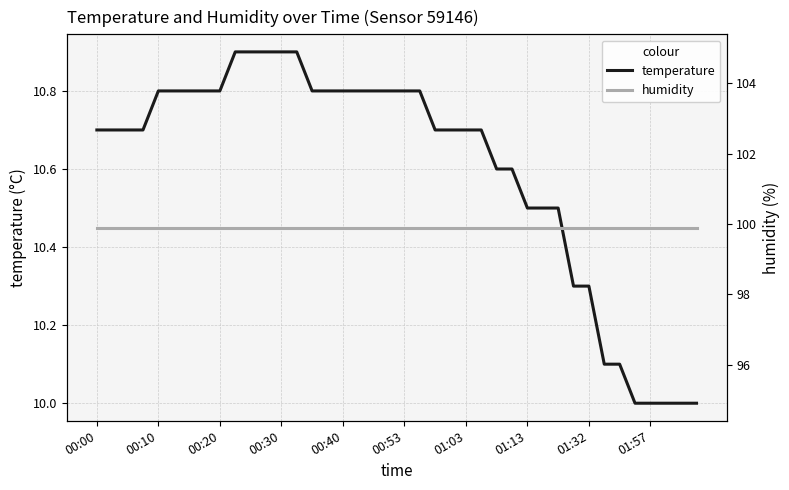

The temperature series shows 2.3 at 01:57. True or false?

False